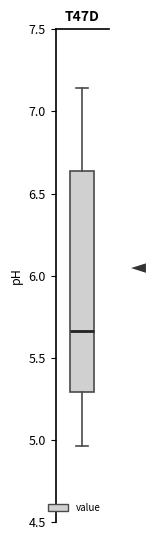

Where is the upper edge of the box on the y-axis? The values are not printed on the chart, so give them approximately, as read against the axis.

6.65